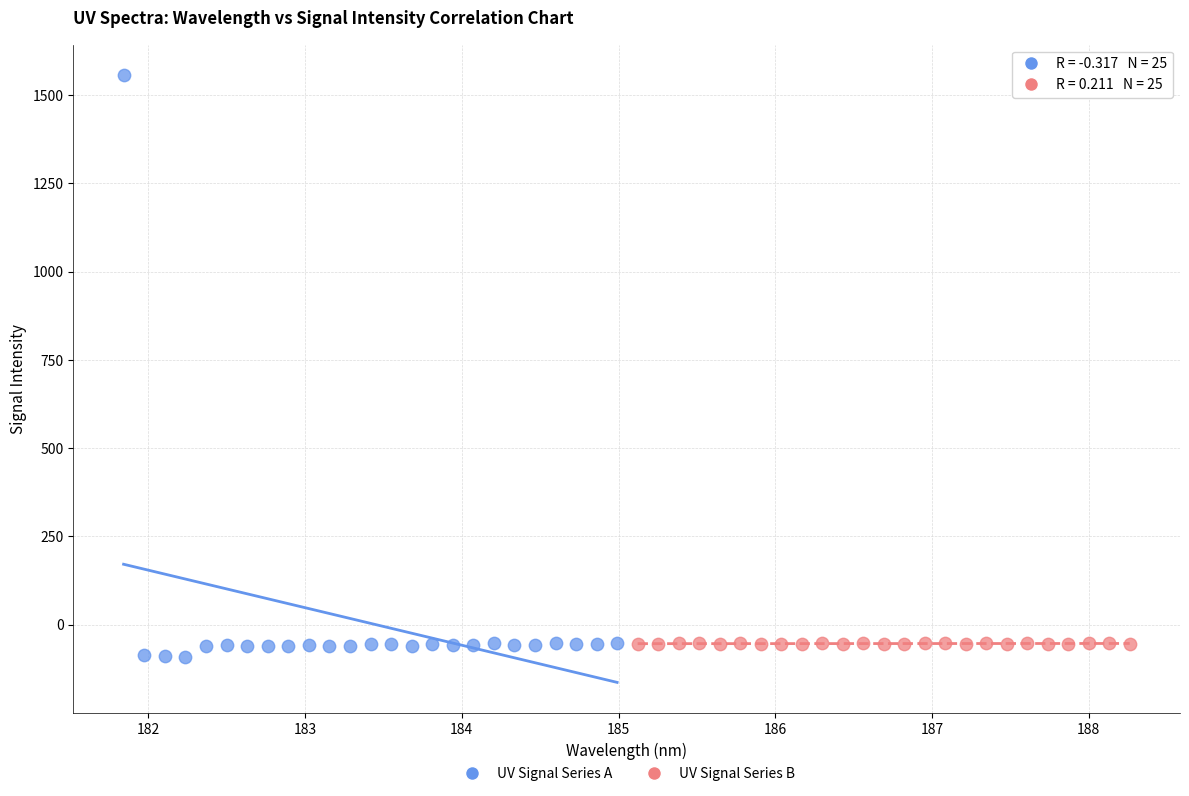

Which series reaches the maximum Y coordinate?

UV Signal Series A